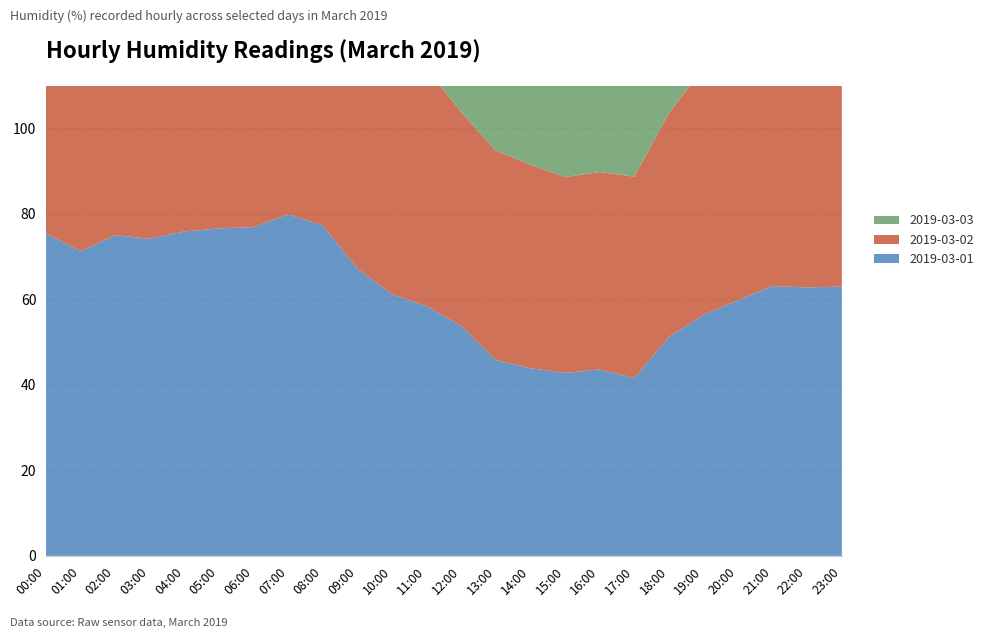

Reading right to left, extract all data points from this chart.

2019-03-01: 63.0	62.8	63.1	59.8	56.4	51.2	41.6	43.6	42.8	43.9	45.8	53.8	58.4	61.2	67.2	77.3	79.9	76.9	76.6	75.9	74.2	75.0	71.3	75.4
2019-03-02: 66.3	65.1	64.2	61.4	57.8	52.3	47.1	46.2	45.8	47.6	49.0	50.0	55.5	65.1	71.2	79.0	82.8	82.1	76.2	75.3	73.3	71.3	74.7	69.6
2019-03-03: 65.9	64.8	65.3	62.1	58.9	53.4	46.2	44.8	43.7	45.1	47.3	51.2	56.7	62.3	68.9	74.6	77.2	75.8	74.5	73.2	71.8	72.4	70.1	68.2